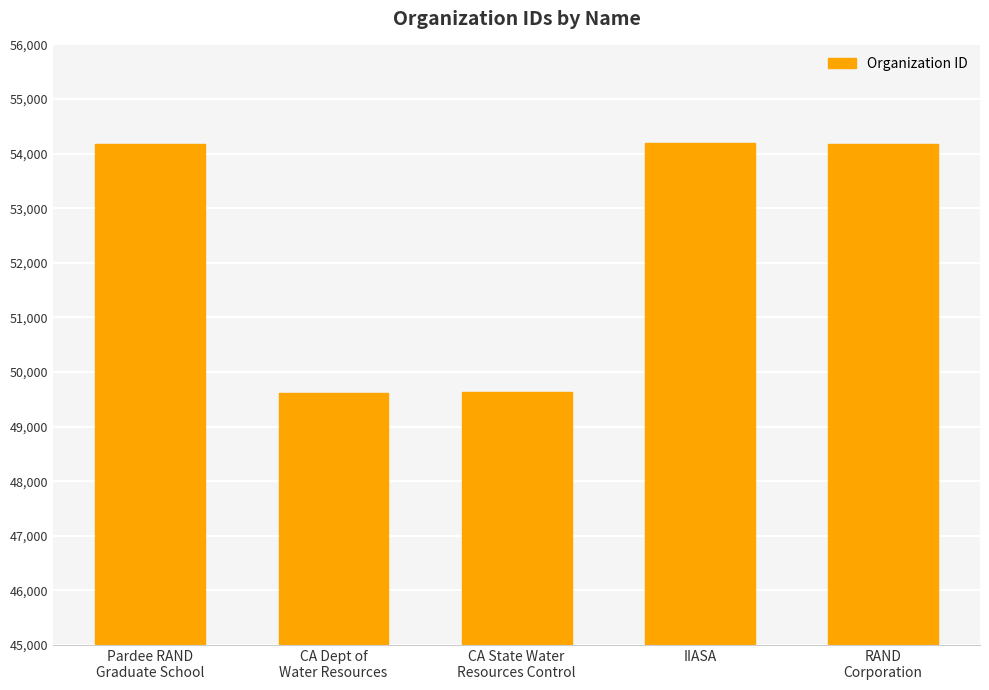

What is the difference between the maximum and second lowest values?

4567